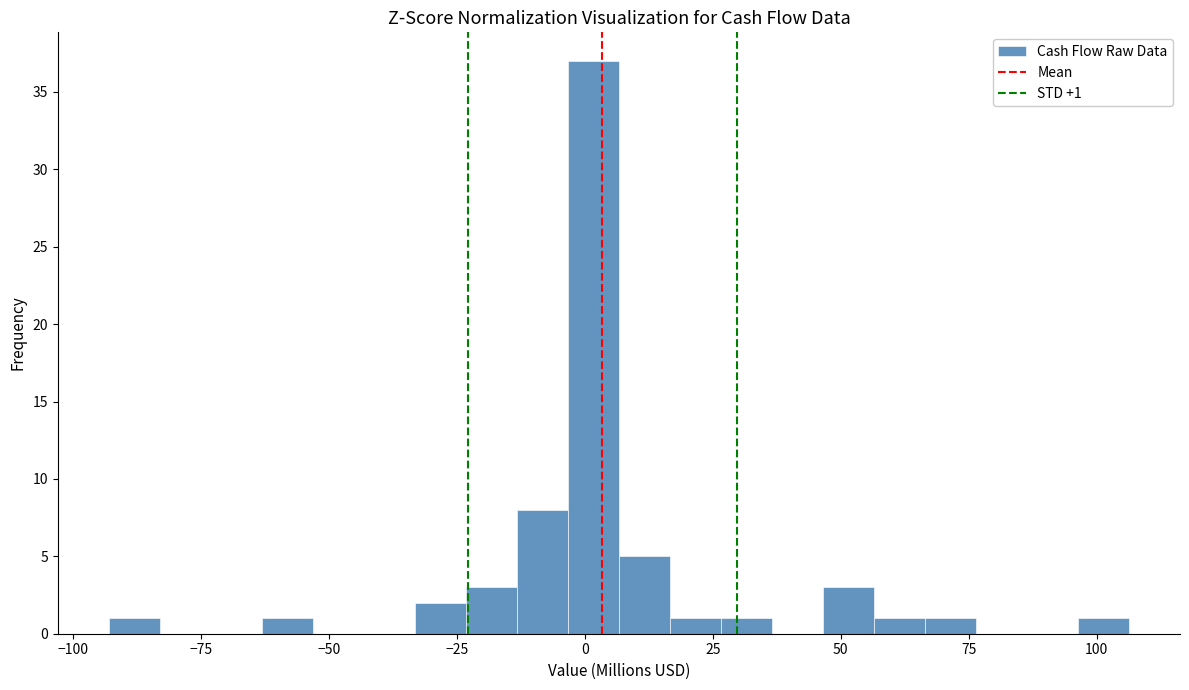

Around what value on the x-axis is the tallest bar? Give the approximate position of its centre, as read against the axis.

0